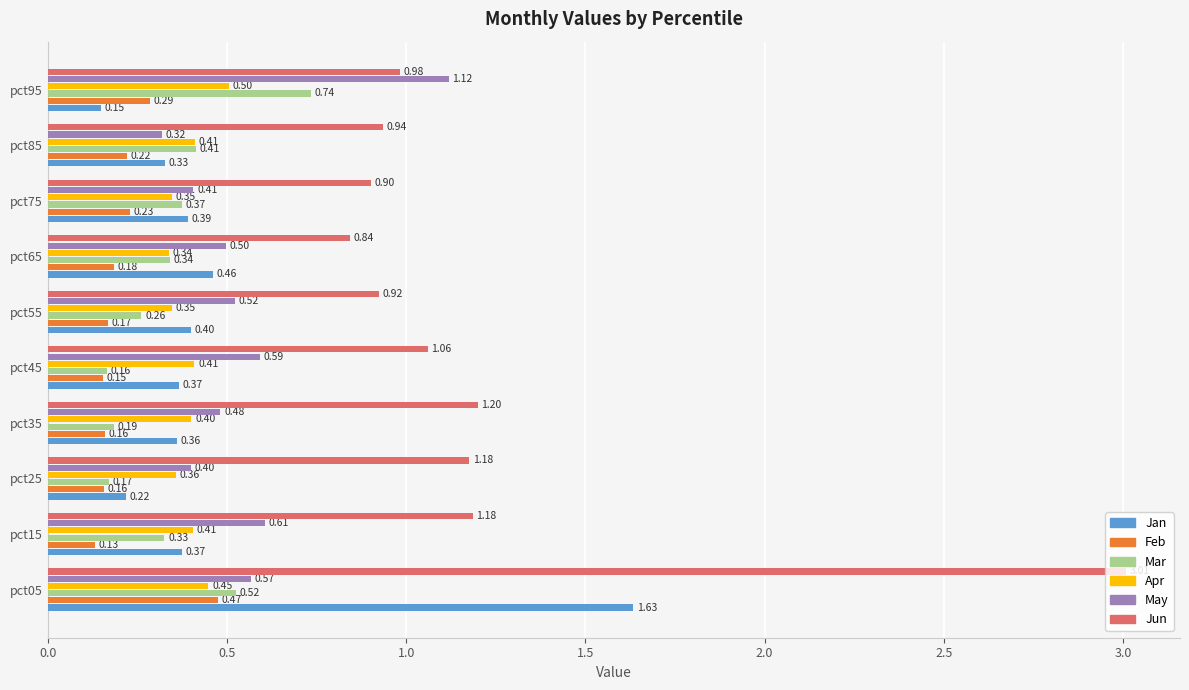

Which series changed the most between pct15 and pct25?

May